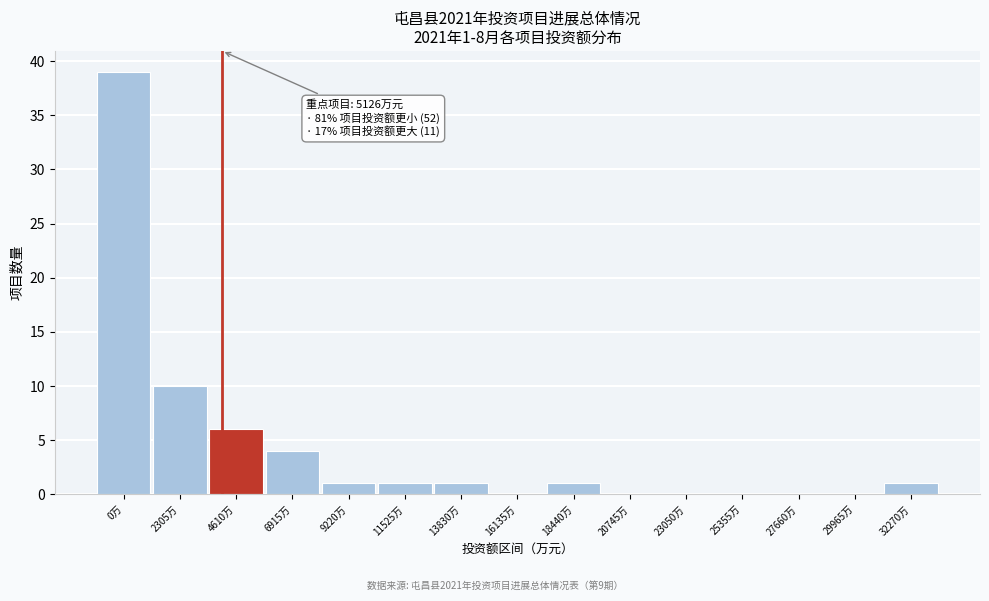

Reading left to right, list all the values displayed in this chart.

0万=39	2305万=10	4610万=6	6915万=4	9220万=1	11525万=1	13830万=1	16135万=0	18440万=1	20745万=0	23050万=0	25355万=0	27660万=0	29965万=0	32270万=1